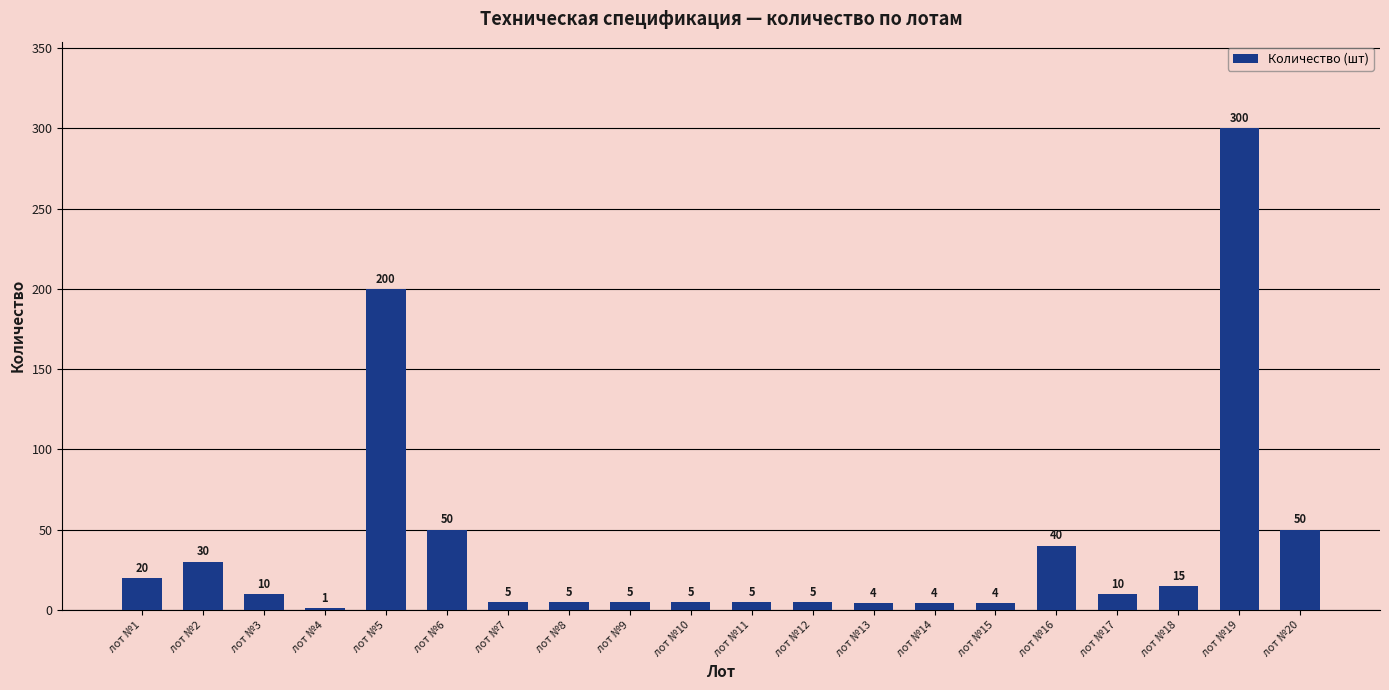

What is the approximate value at лот №18?

15